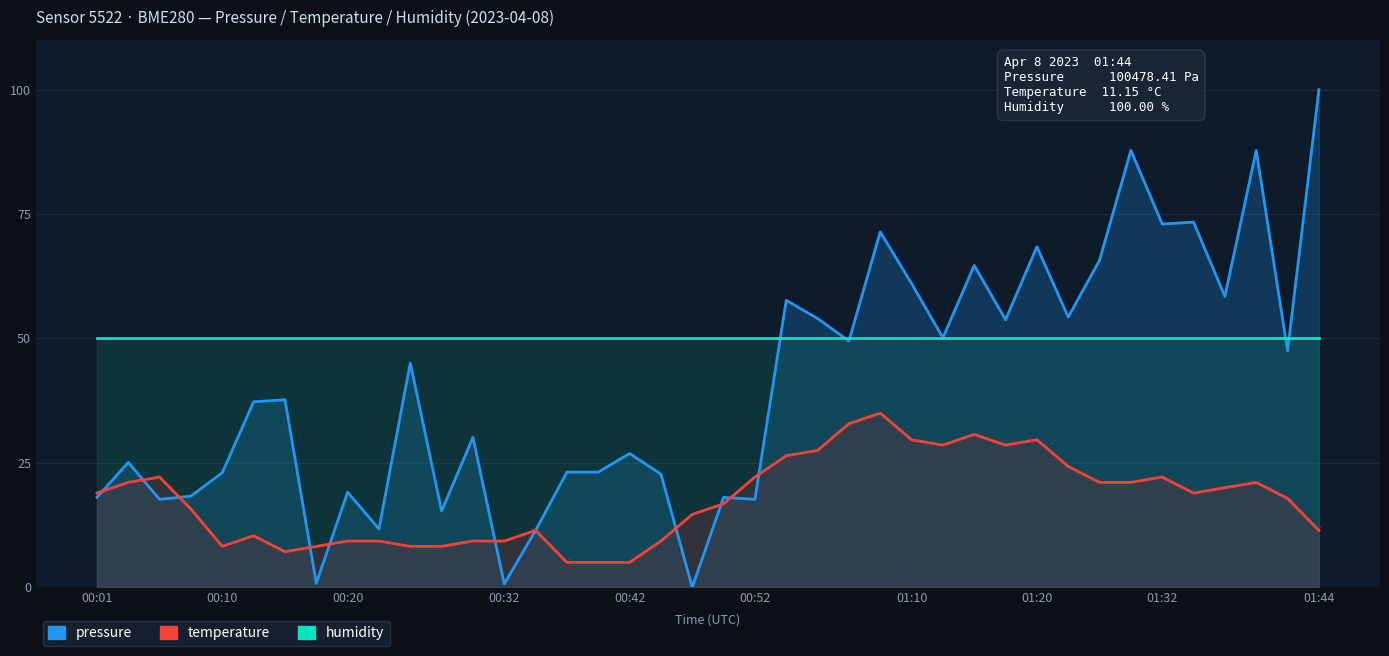

Reading left to right, transcribe all the data shown in this chart.

pressure: 18.1	25.1	17.7	18.3	23.0	37.3	37.7	0.8	19.1	11.7	45.1	15.3	30.1	0.7	11.4	23.1	23.1	26.9	22.7	0.0	18.1	17.7	57.7	54.0	49.5	71.4	61.0	50.1	64.7	53.8	68.4	54.3	65.7	87.8	73.0	73.4	58.5	87.8	47.5	100.0
temperature: 18.9	21.1	22.1	15.7	8.2	10.4	7.1	8.2	9.3	9.3	8.2	8.2	9.3	9.3	11.4	5.0	5.0	5.0	9.3	14.6	16.8	22.1	26.4	27.5	32.9	35.0	29.6	28.6	30.7	28.6	29.6	24.3	21.1	21.1	22.1	18.9	20.0	21.1	17.9	11.4
humidity: 50.0	50.0	50.0	50.0	50.0	50.0	50.0	50.0	50.0	50.0	50.0	50.0	50.0	50.0	50.0	50.0	50.0	50.0	50.0	50.0	50.0	50.0	50.0	50.0	50.0	50.0	50.0	50.0	50.0	50.0	50.0	50.0	50.0	50.0	50.0	50.0	50.0	50.0	50.0	50.0